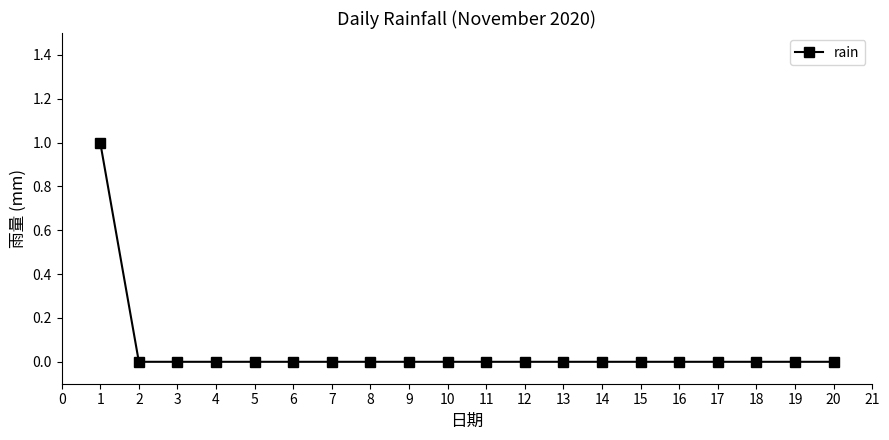

What is the sum of all values?

1